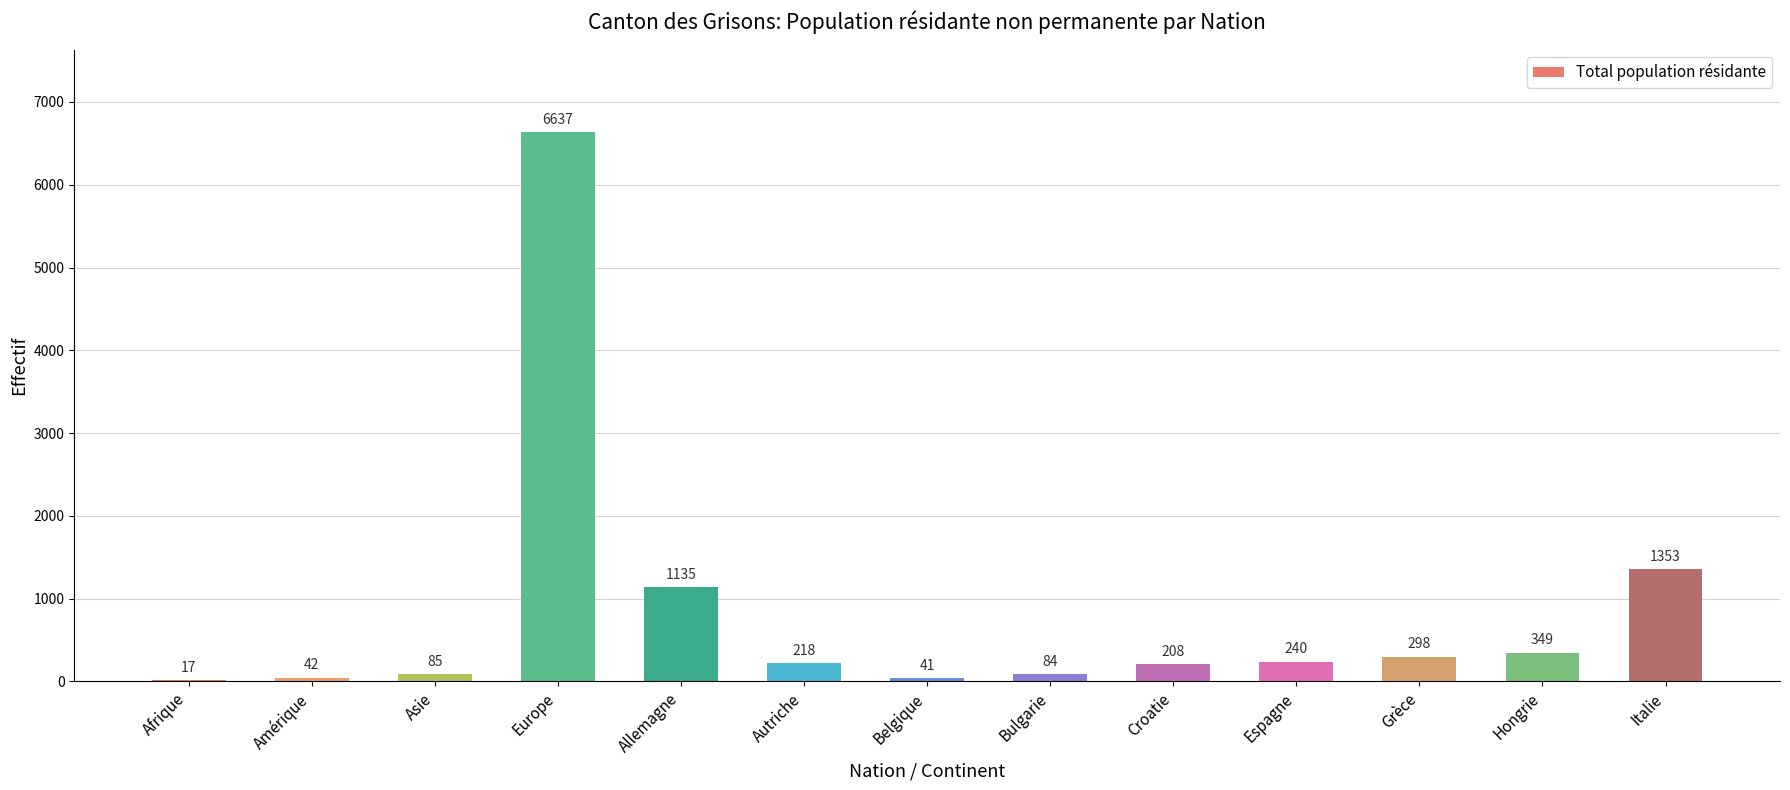

What is the sum of all values?

10707